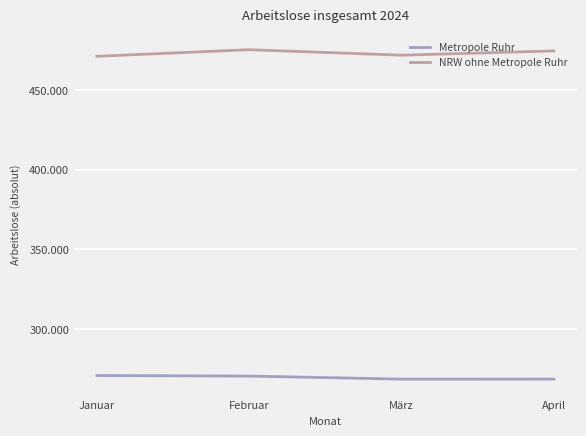

Does the chart display data point markers on the line(s)?

No